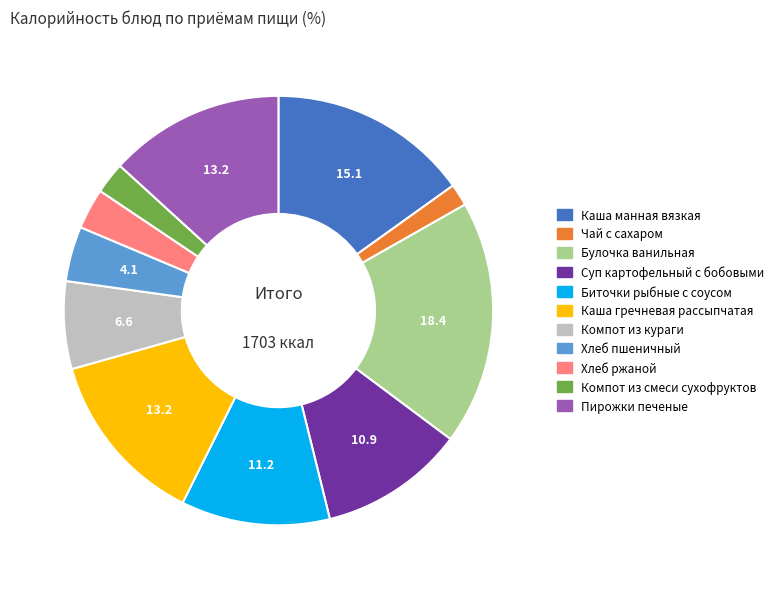

Is it true that Хлеб ржаной is 3% of the pie?

True